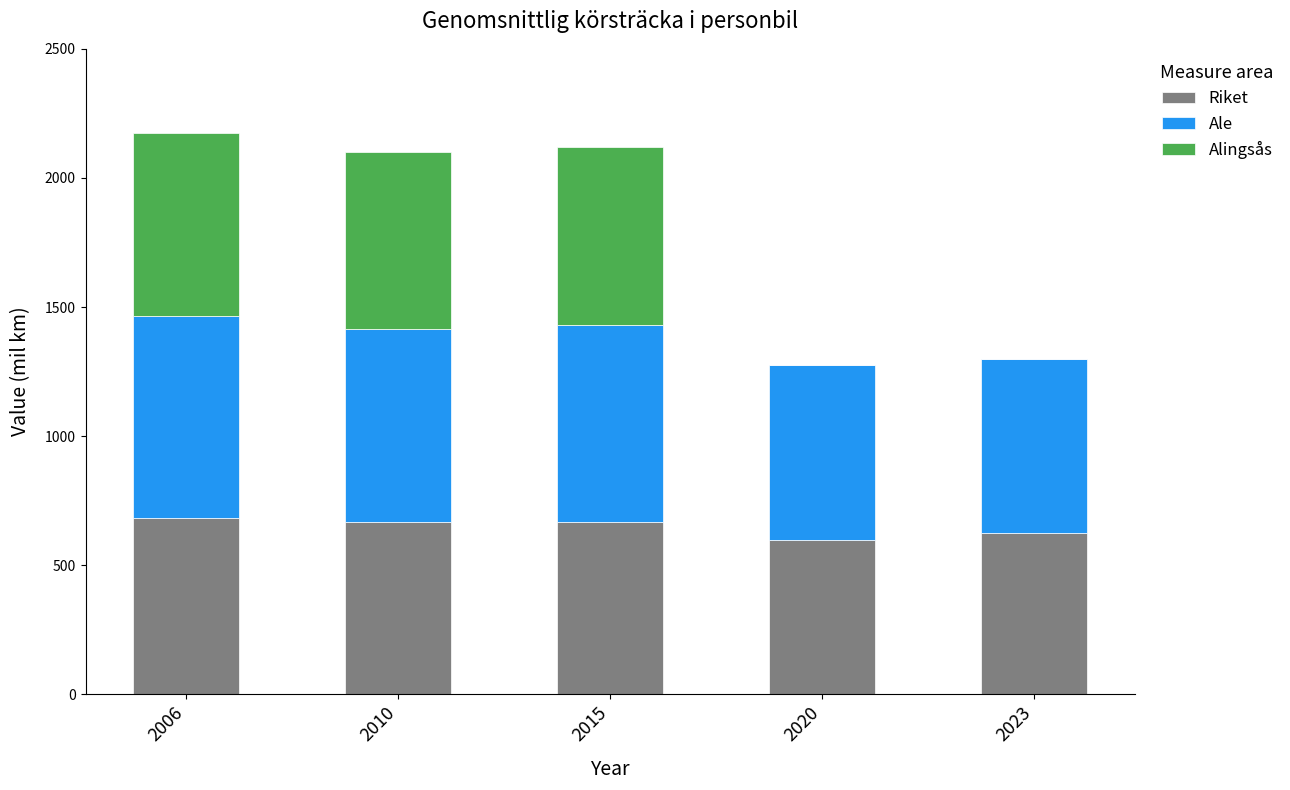

The value of Riket at 2006 is 682.0. True or false?

True